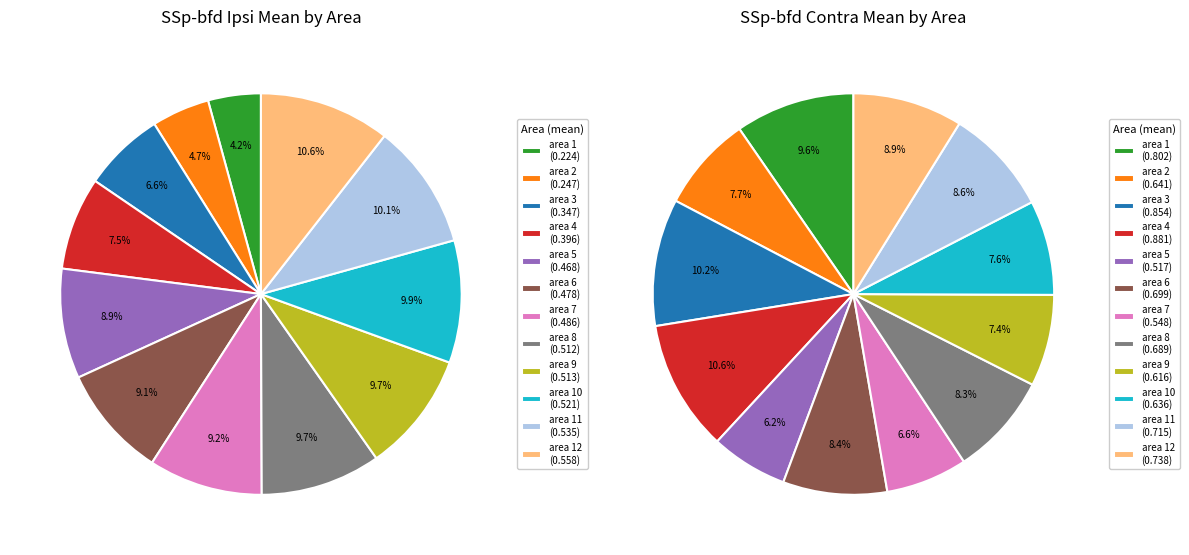

To the nearest percent, what percentage of the pie is area 10?

8%